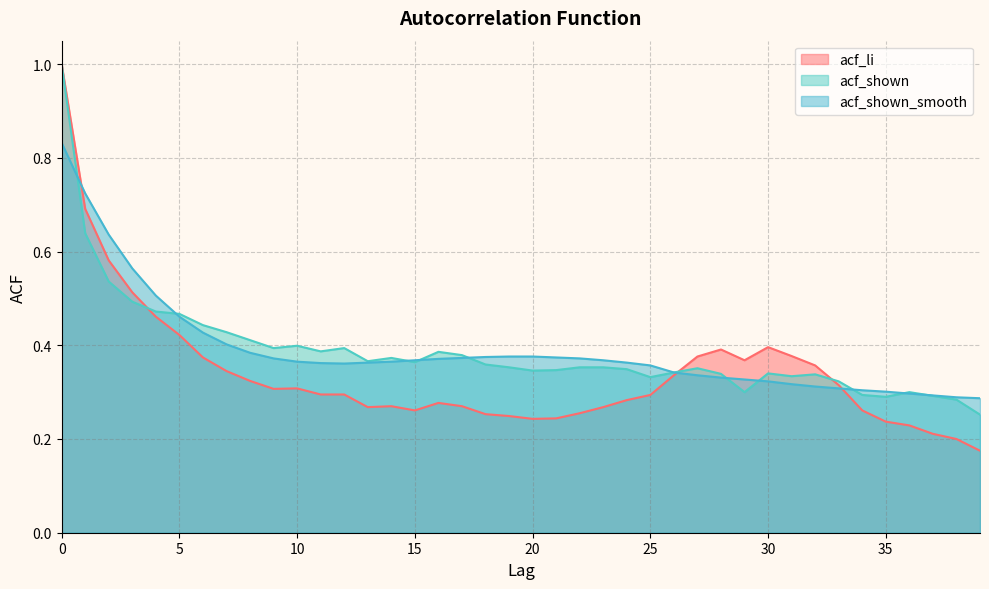

What is the value of the acf_shown point at the 4th from the left?

0.5